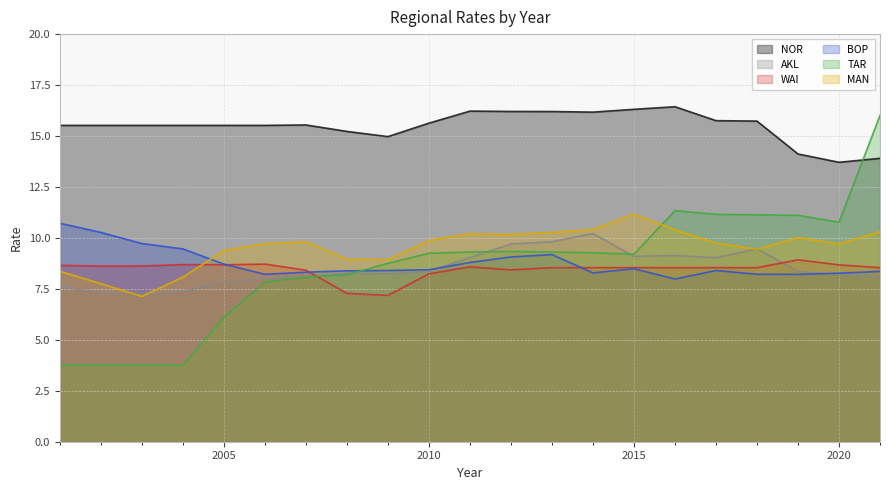

At how many categories does at least one series exceed 14?

20